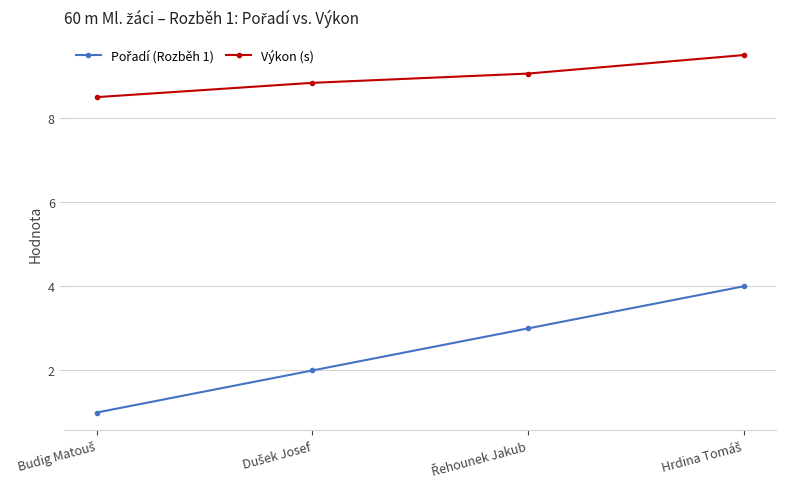

What is the sum of all Výkon (s) values?

35.9